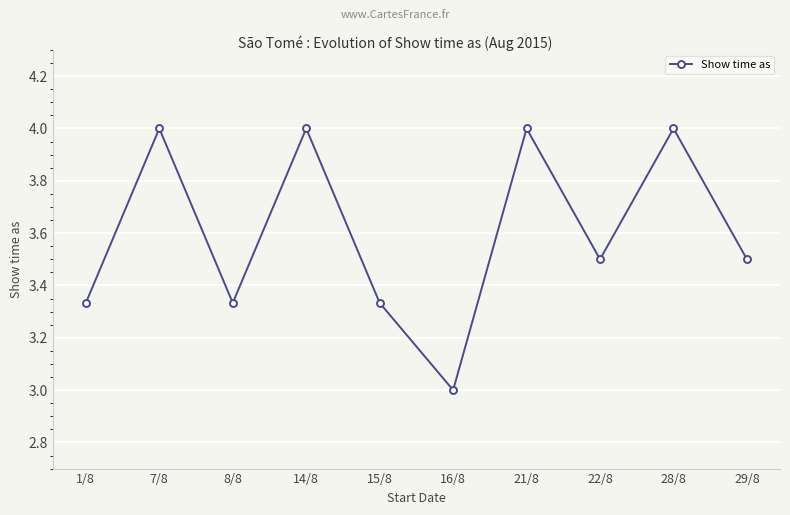

The chart shows a value of 3.0 at 16/8. True or false?

True